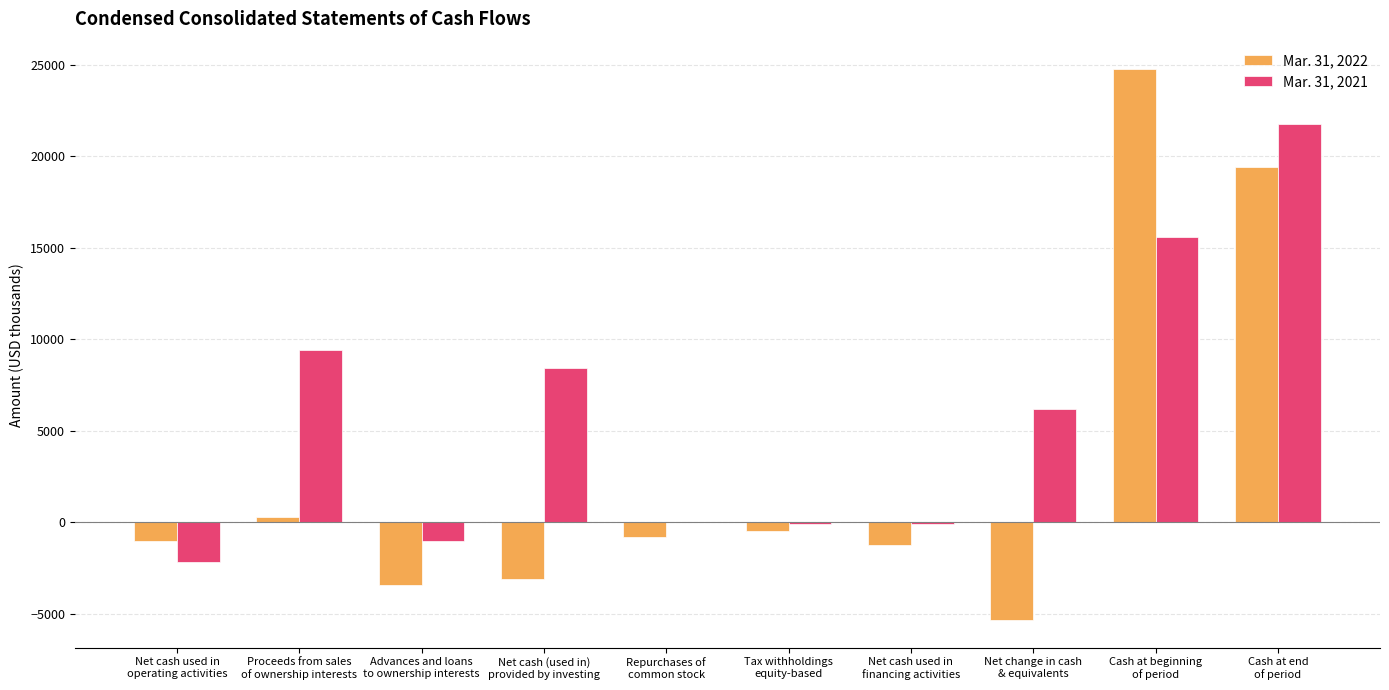

What is the sum of the Mar. 31, 2021 values at Tax withholdings
equity-based and Cash at beginning
of period?

15513